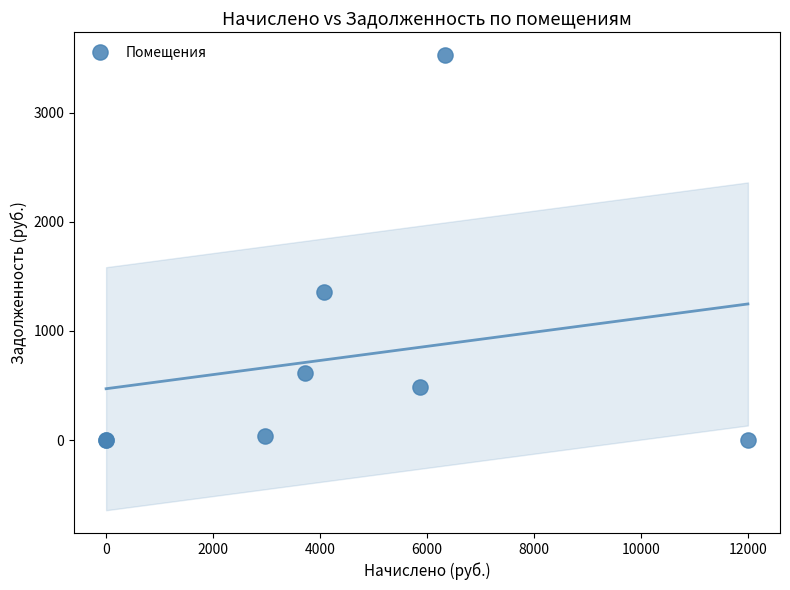

What Y value in the scatter plot is closest to 1763?

1354.3